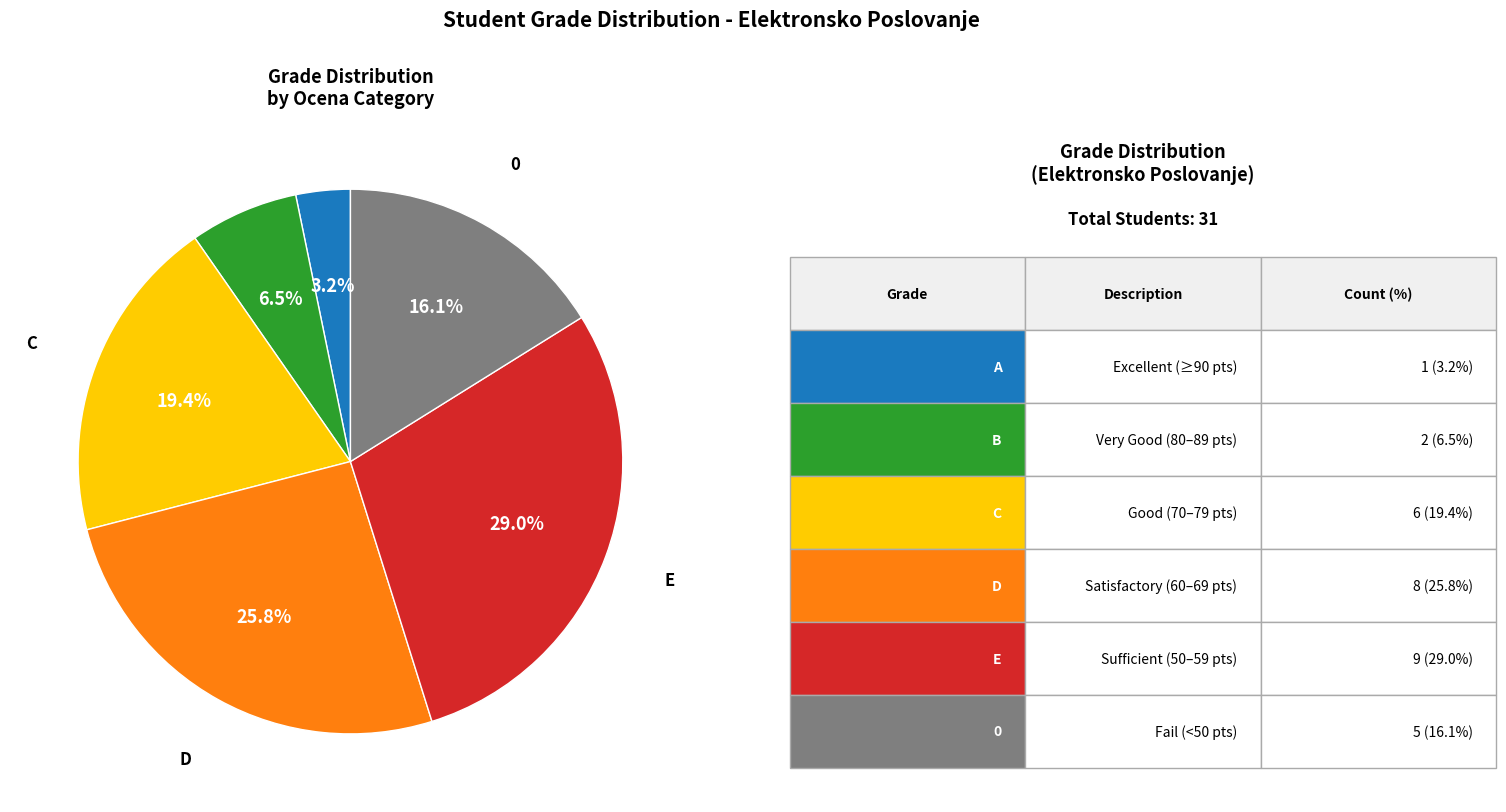

Is there a majority slice in this chart?

No